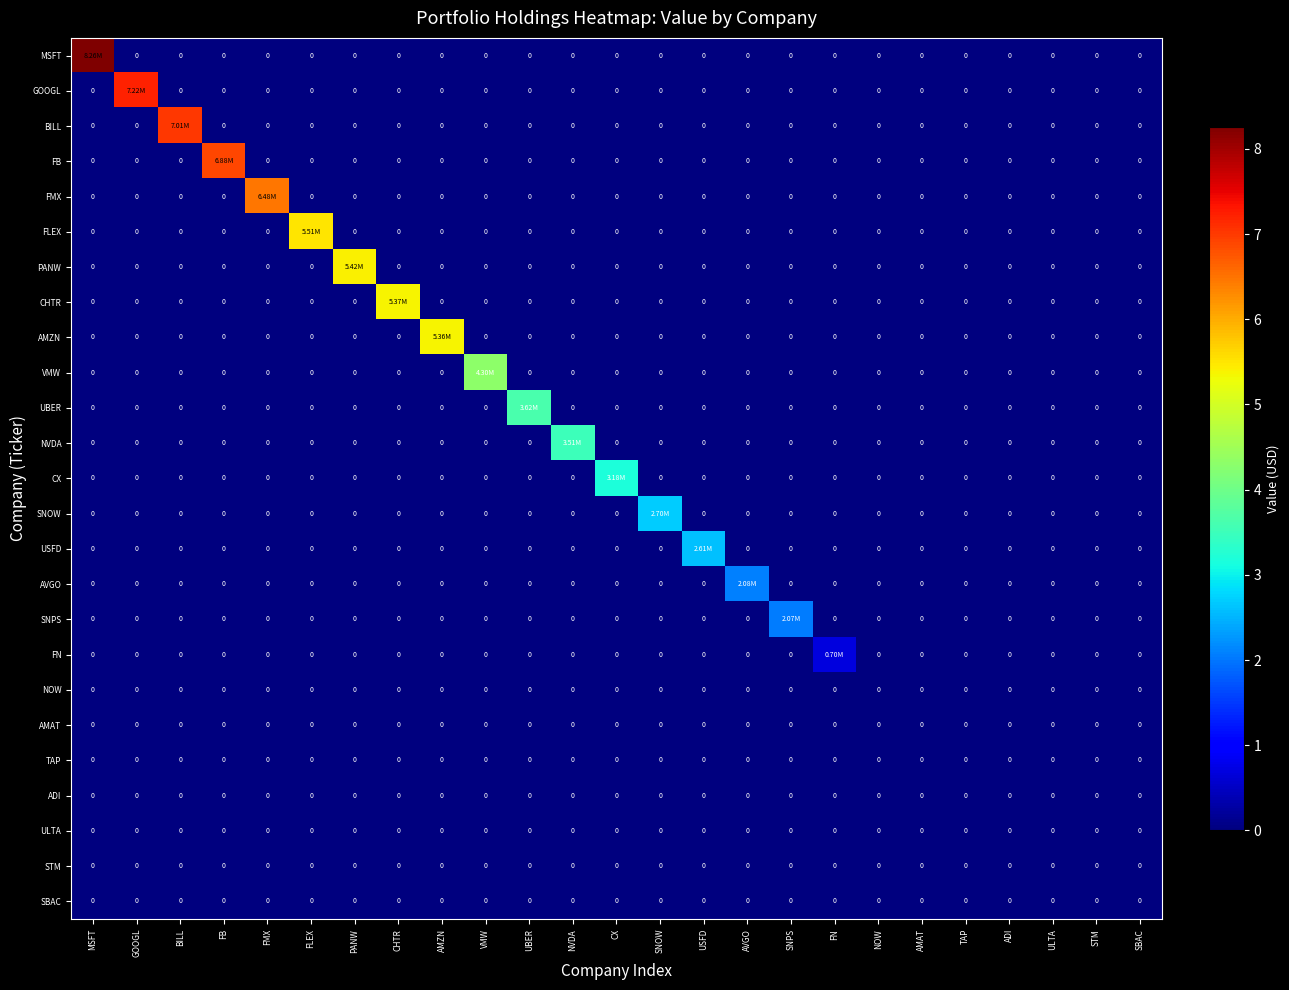

At which category is the sum across all series the highest?

MSFT